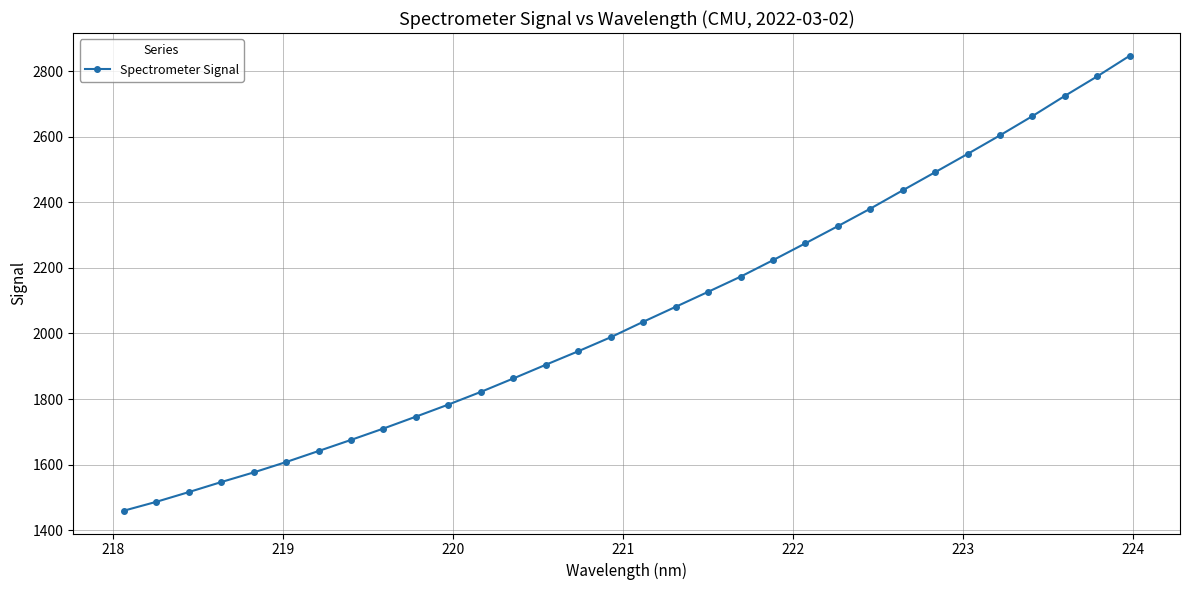

How many series are shown in this chart?

1